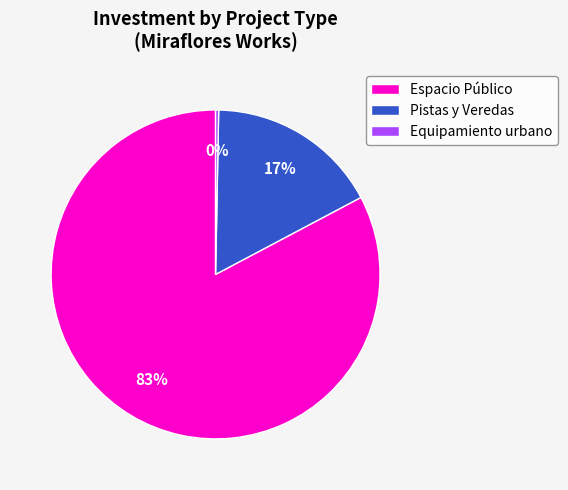

Is the sum of Espacio Público and Equipamiento urbano greater than half?

Yes